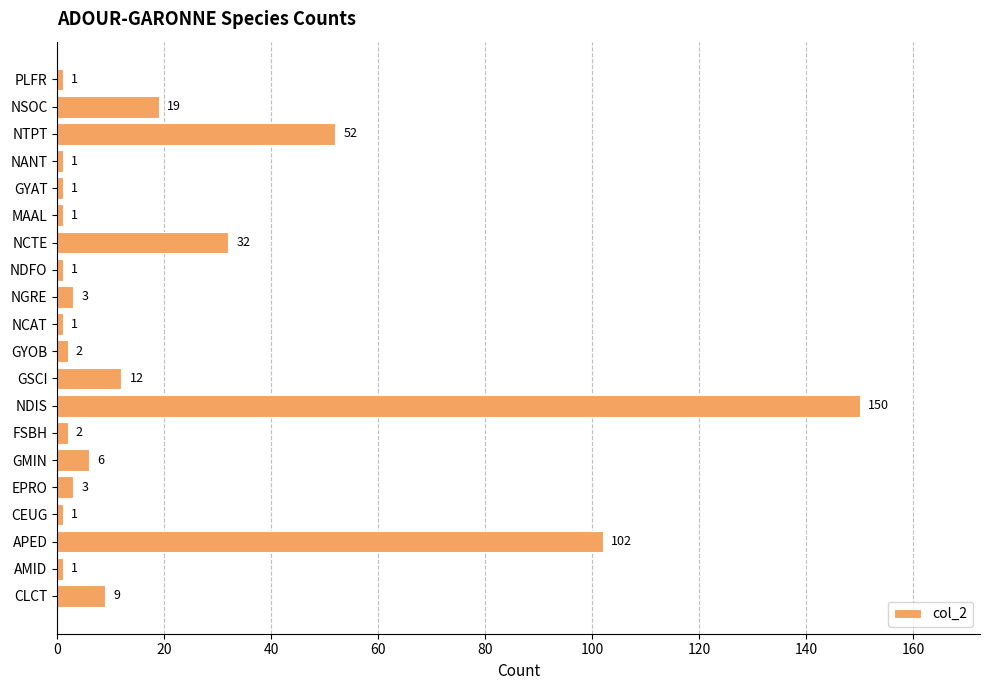

Reading top to bottom, transcribe all the data shown in this chart.

1	19	52	1	1	1	32	1	3	1	2	12	150	2	6	3	1	102	1	9